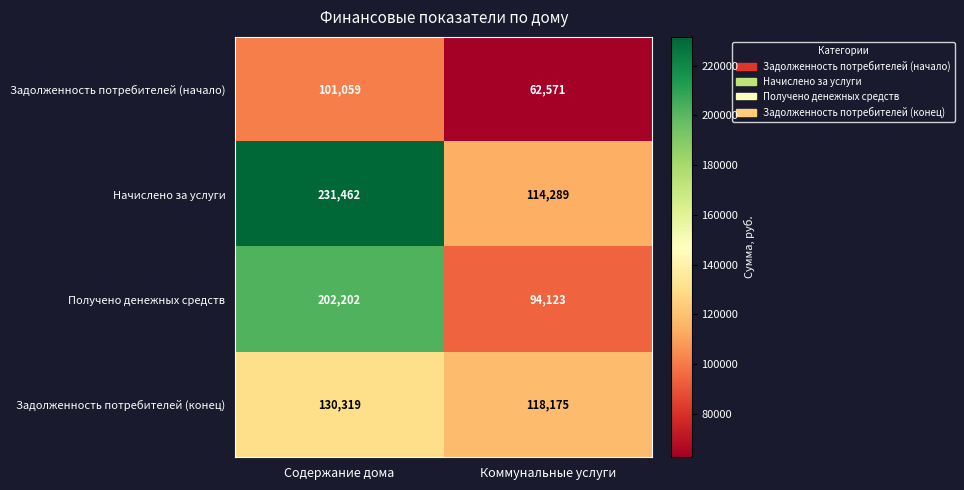

What is the smallest value displayed?

62571